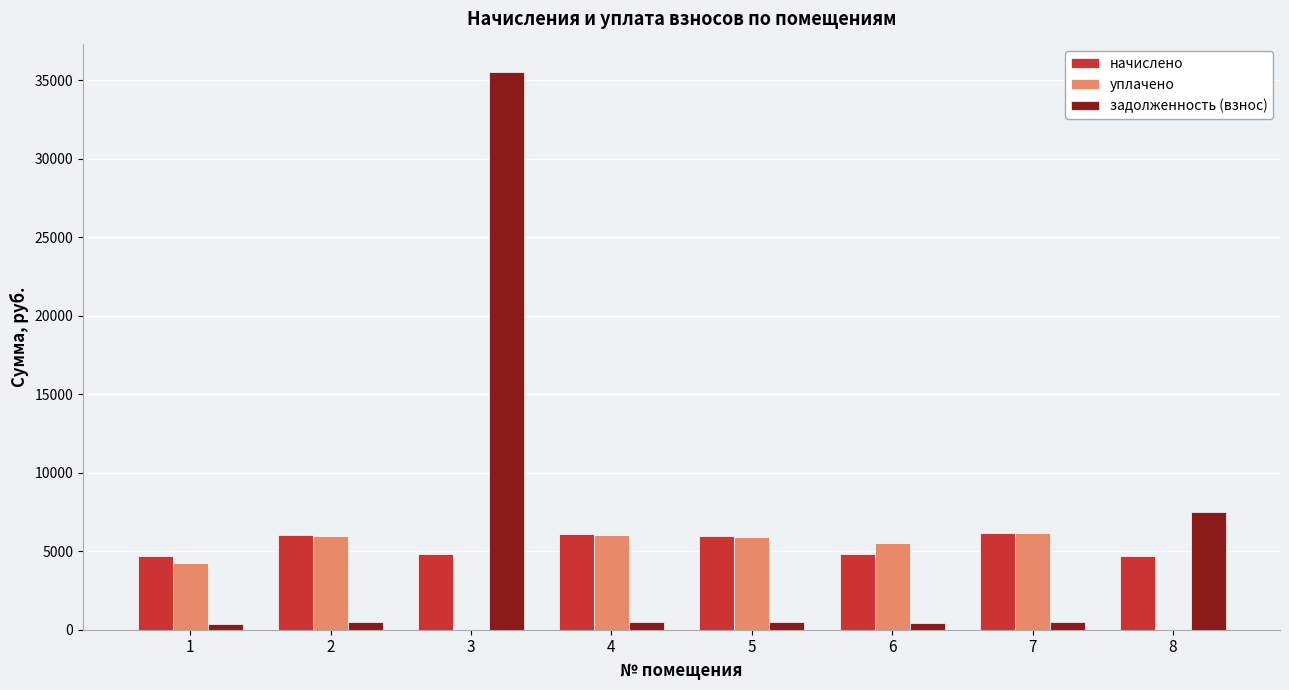

True or false: начислено has a value of 6069.8 at 4.

True